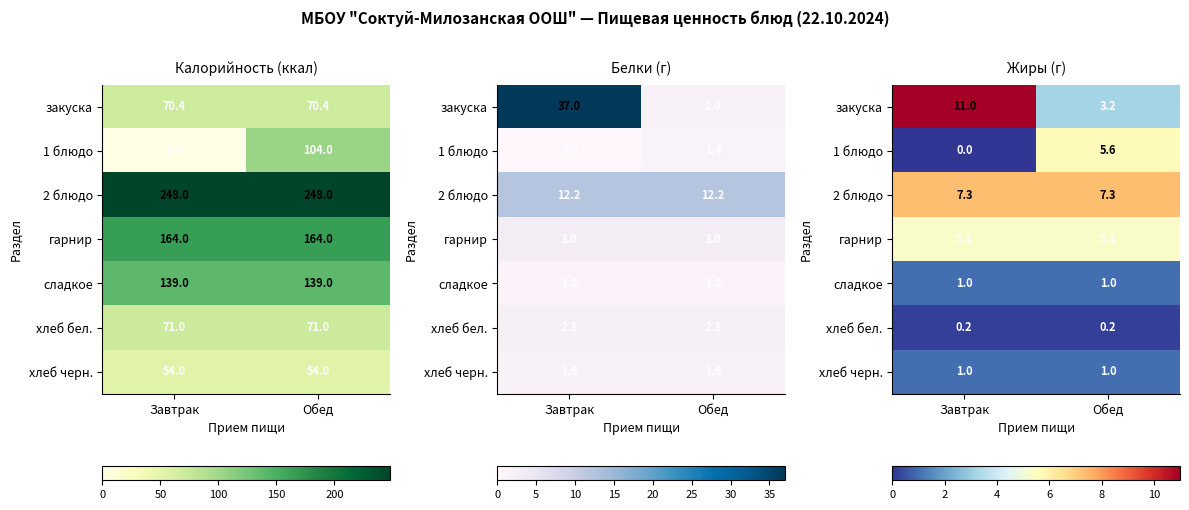

List the series in order of their peak value, highest first.

закуска, 2 блюдо, 1 блюдо, гарнир, сладкое, хлеб черн., хлеб бел.